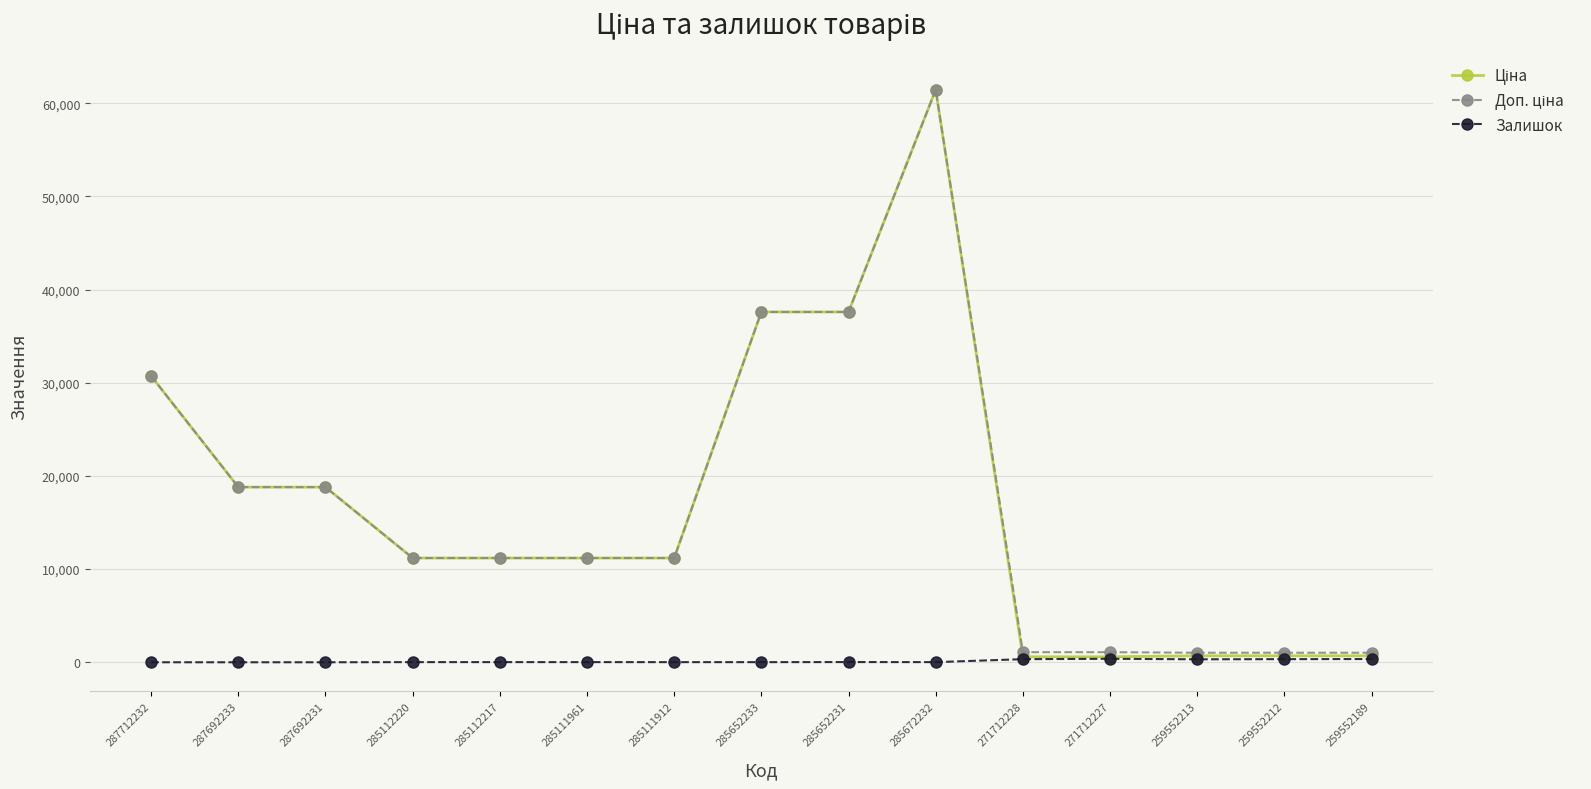

Which category has the highest value across all series?

285672232